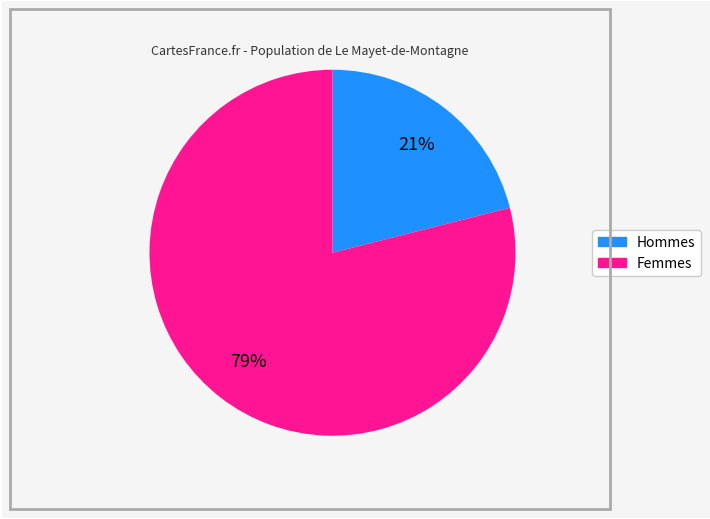

To the nearest percent, what is the average slice percentage?

50%